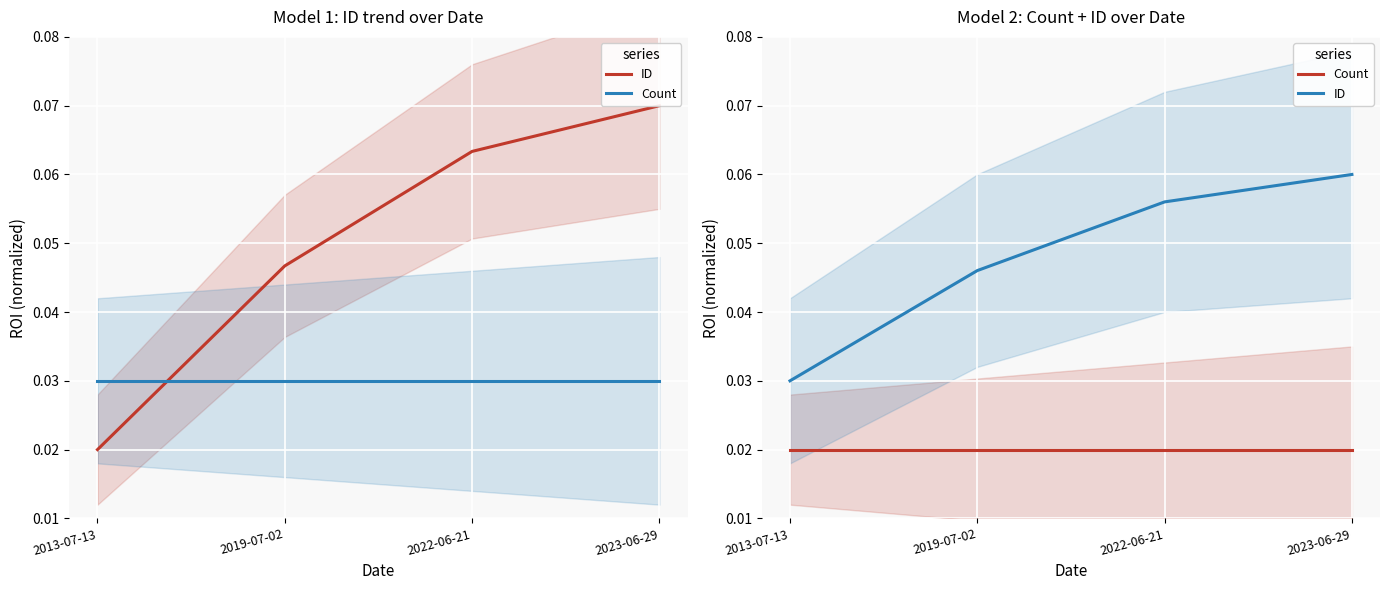

What is the label of the 2nd point from the right?

2022-06-21